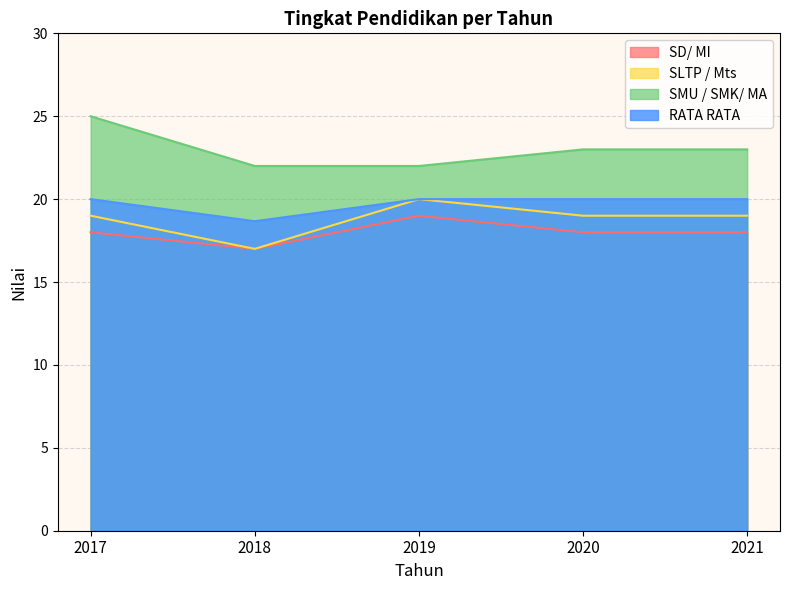

Which series has the largest total across all categories?

SMU / SMK/ MA